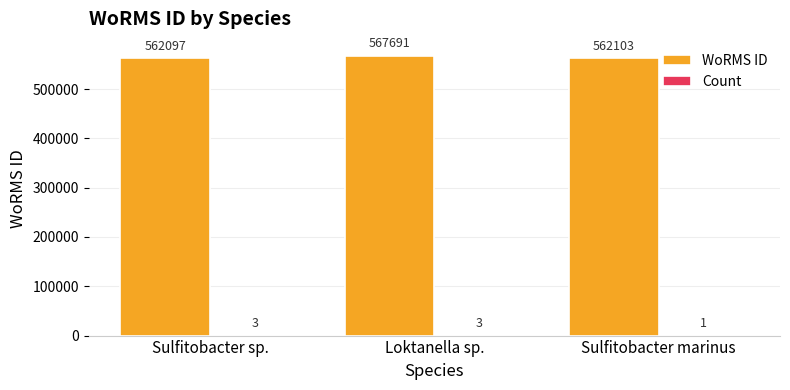

True or false: WoRMS ID has a value of 284094 at Sulfitobacter sp..

False